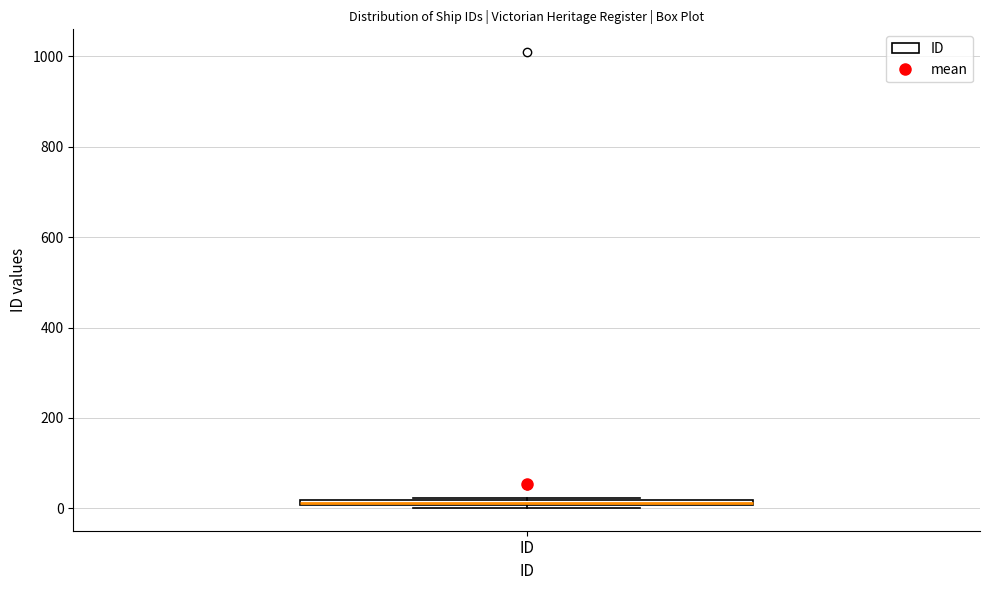

Where is the upper edge of the box for ID on the y-axis? The values are not printed on the chart, so give them approximately, as read against the axis.

20